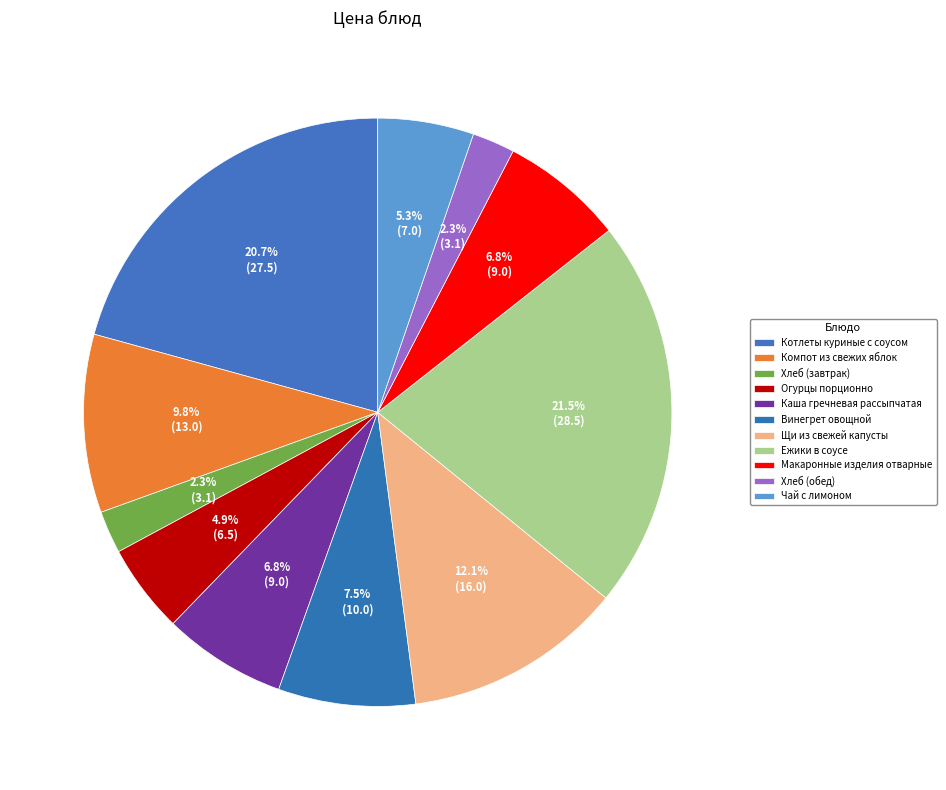

Which category has the biggest portion of the pie?

Ежики в соусе